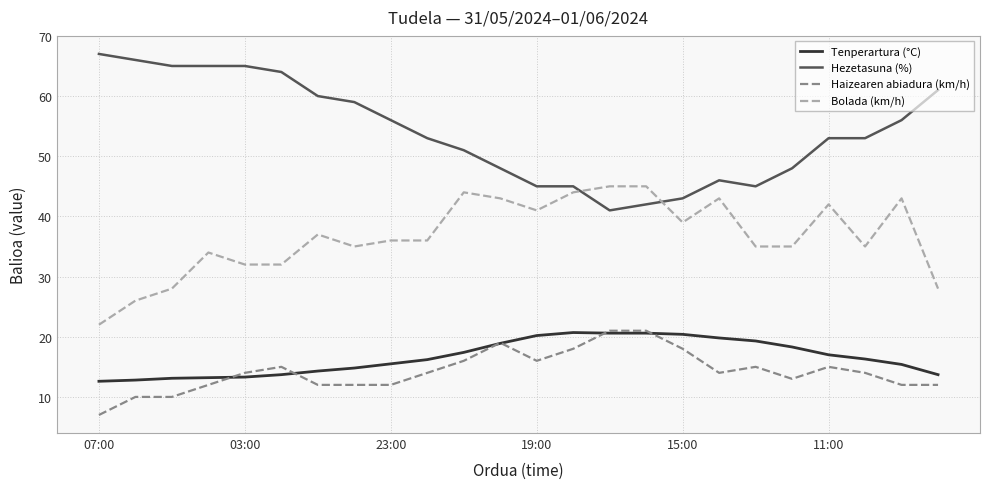

What is the maximum value shown in the chart?

67.0